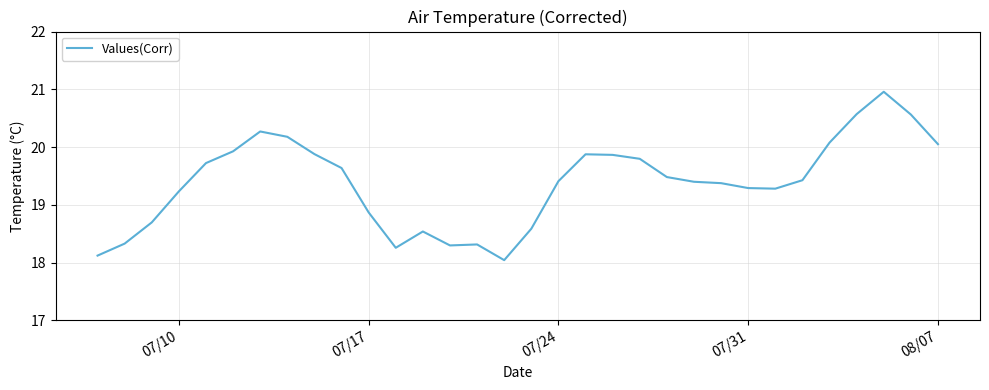

What is the minimum value shown in the chart?

18.0